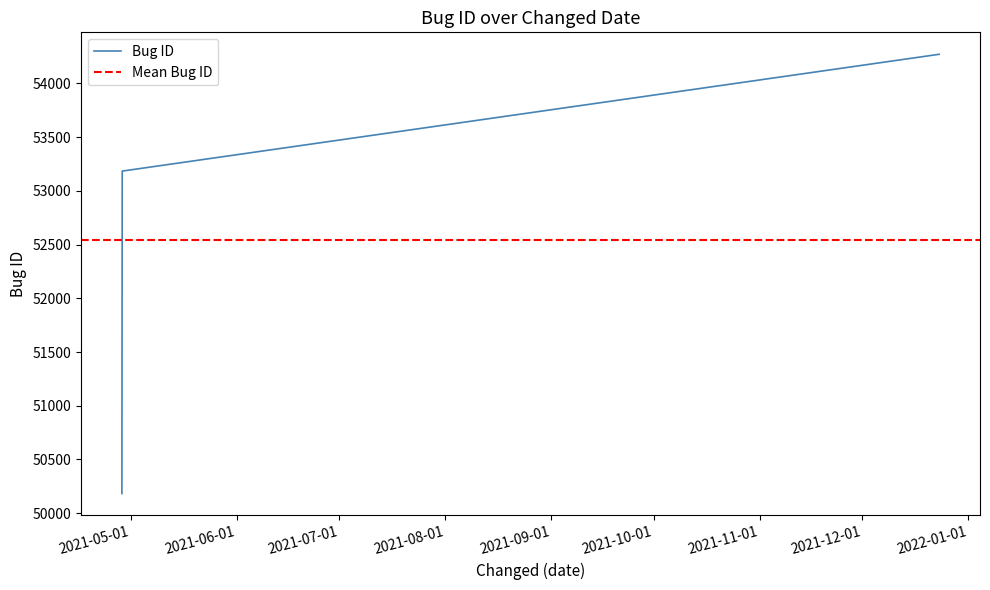

The value at 2021-04-28 10:17:15 is 24955. True or false?

False